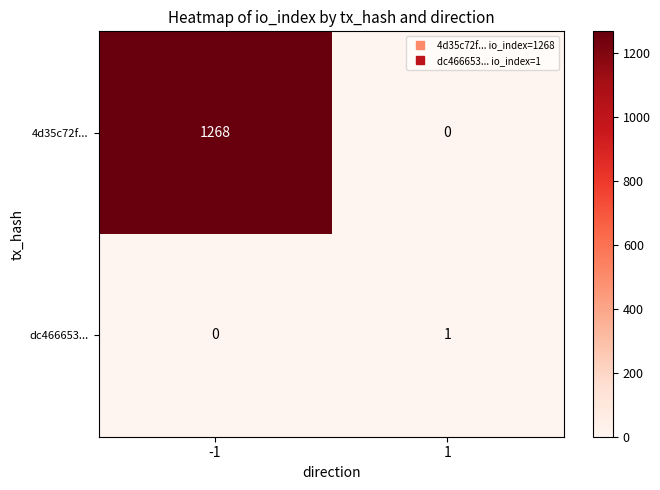

What is the greatest value displayed?

1268